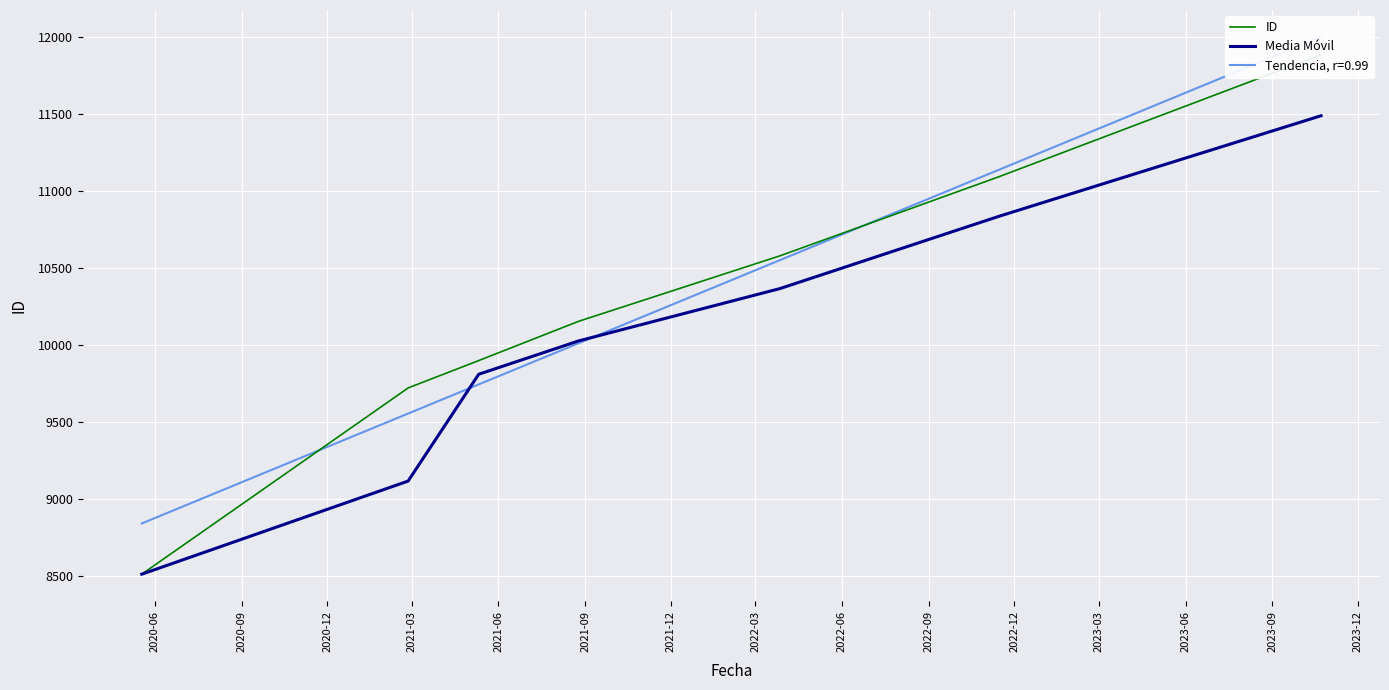

What is the highest value of the Media Móvil series?

11490.0